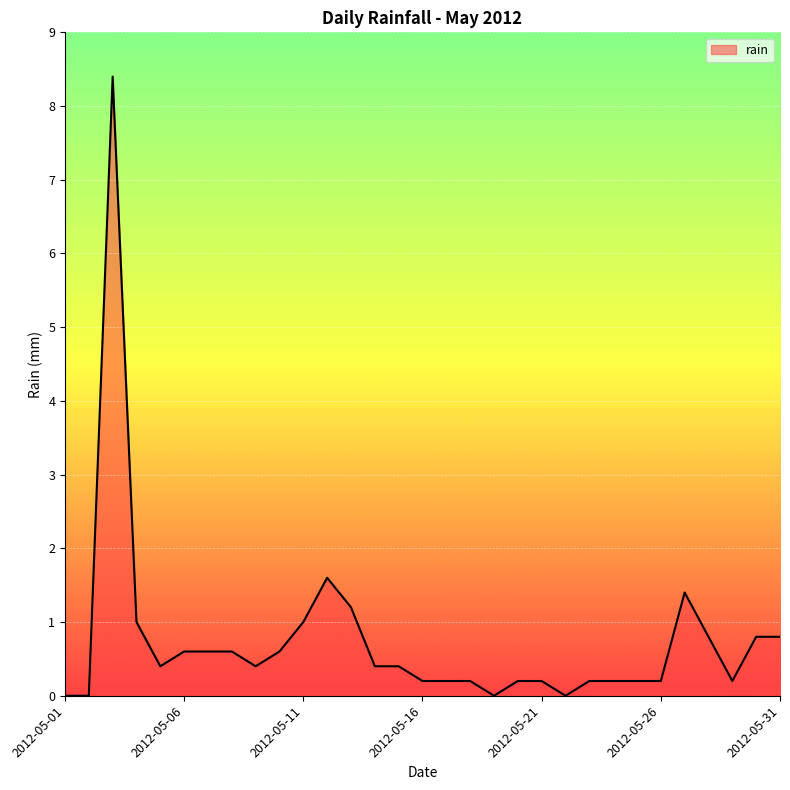

What is the greatest value displayed?

8.4